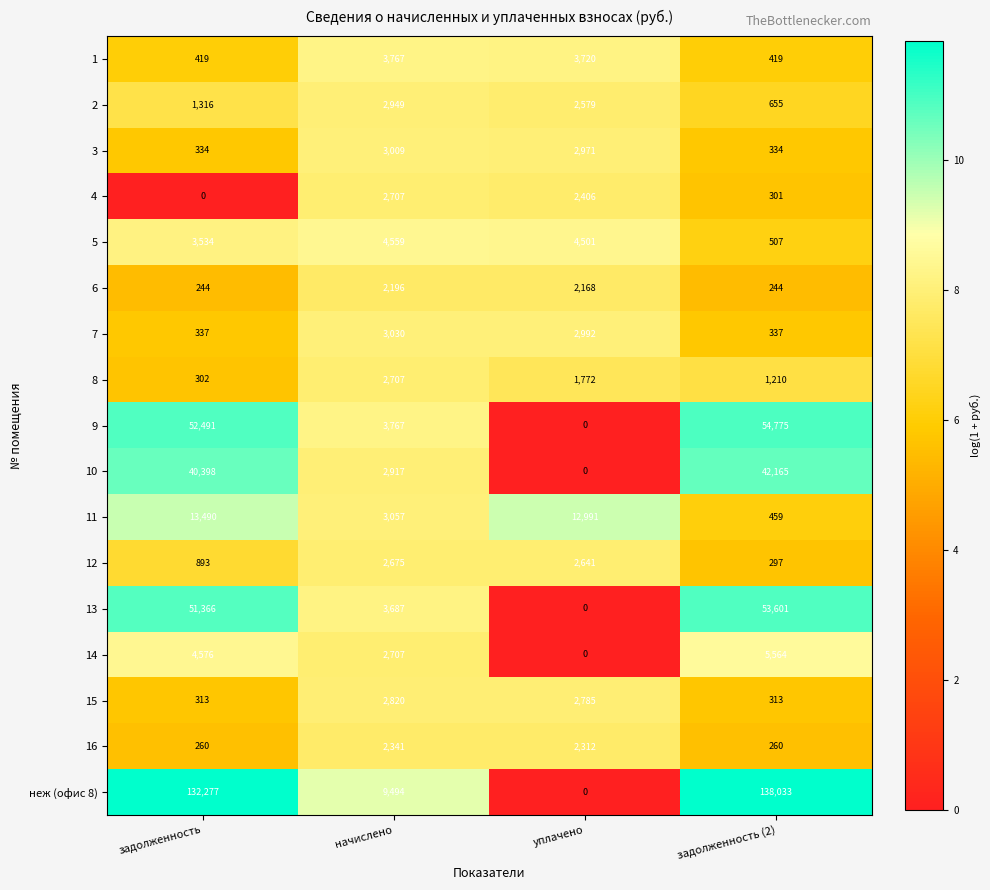

List the labels in order of 13 value, largest first.

задолженность (2), задолженность, начислено, уплачено